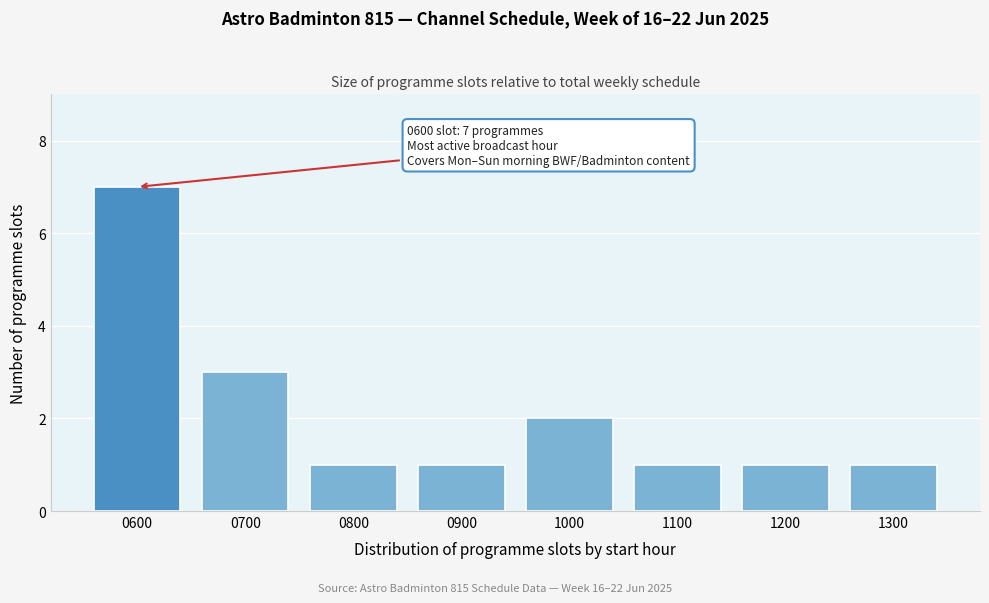

Reading left to right, transcribe all the data shown in this chart.

0600=7	0700=3	0800=1	0900=1	1000=2	1100=1	1200=1	1300=1